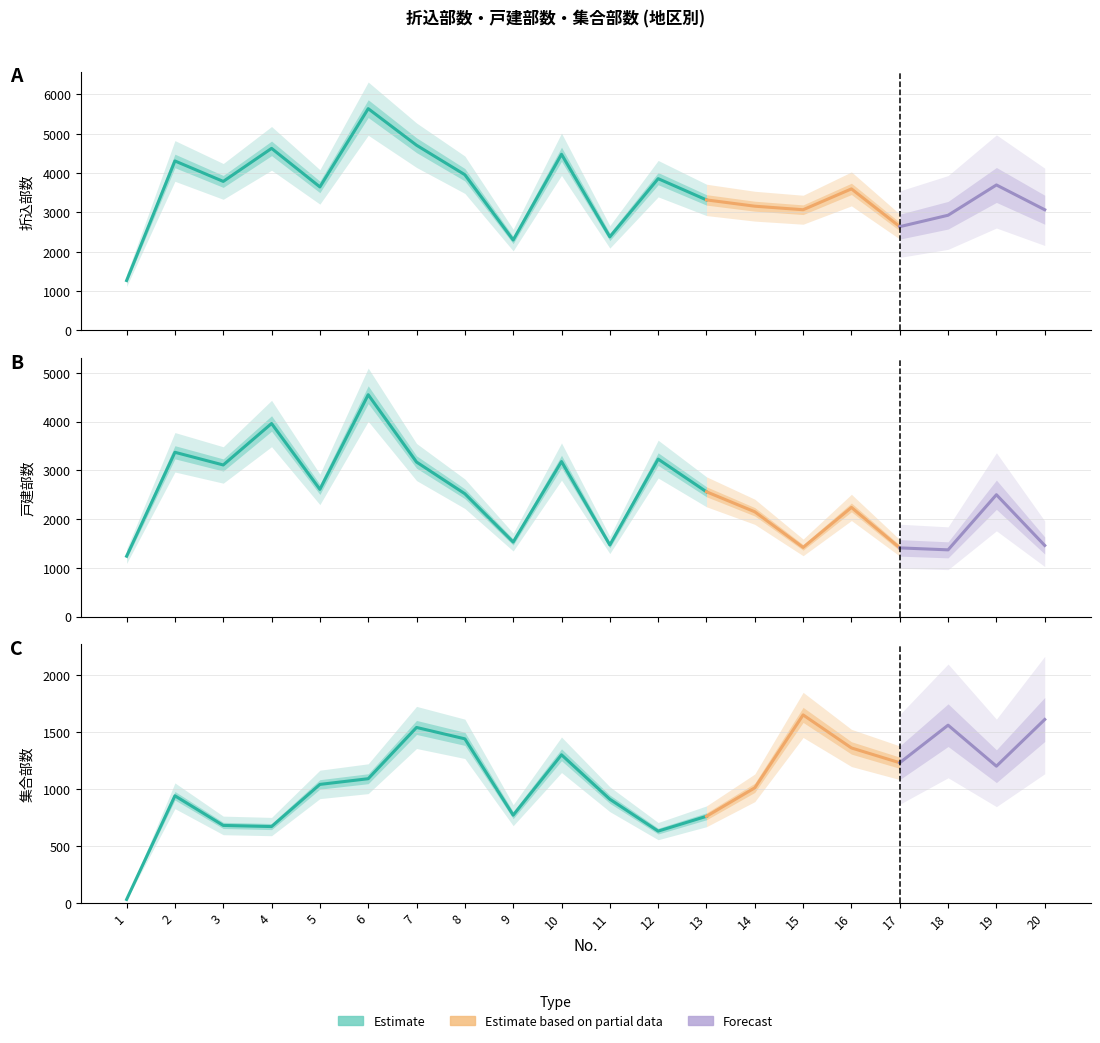

Rank the series by their average value, from lowest to highest.

集合部数, 戸建部数, 折込部数